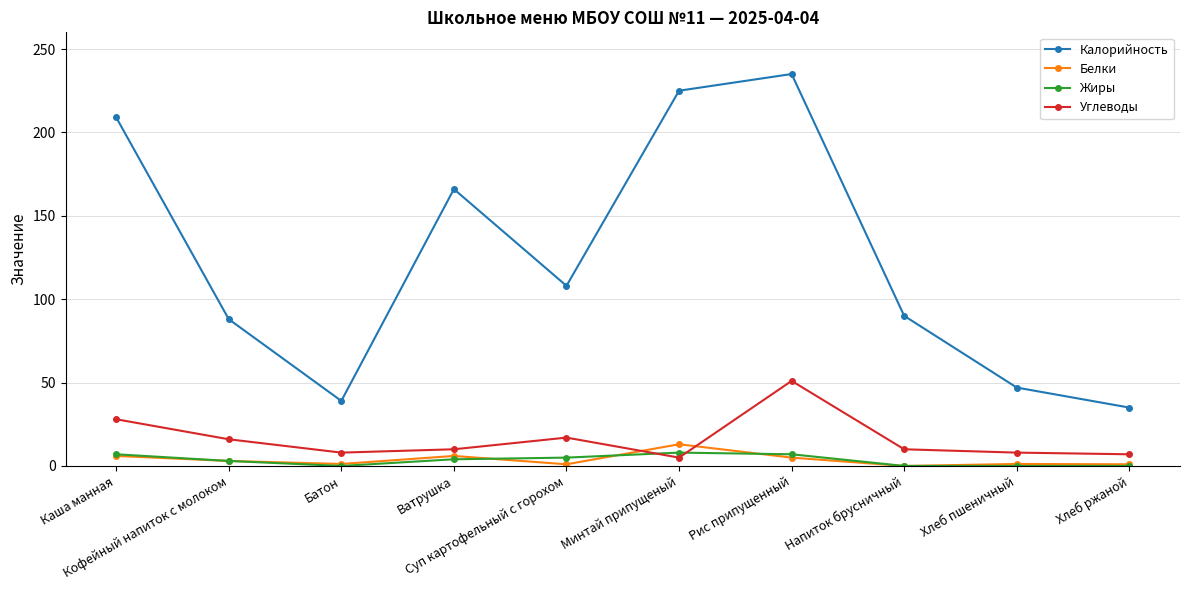

What is the average value of the Белки series?

3.7